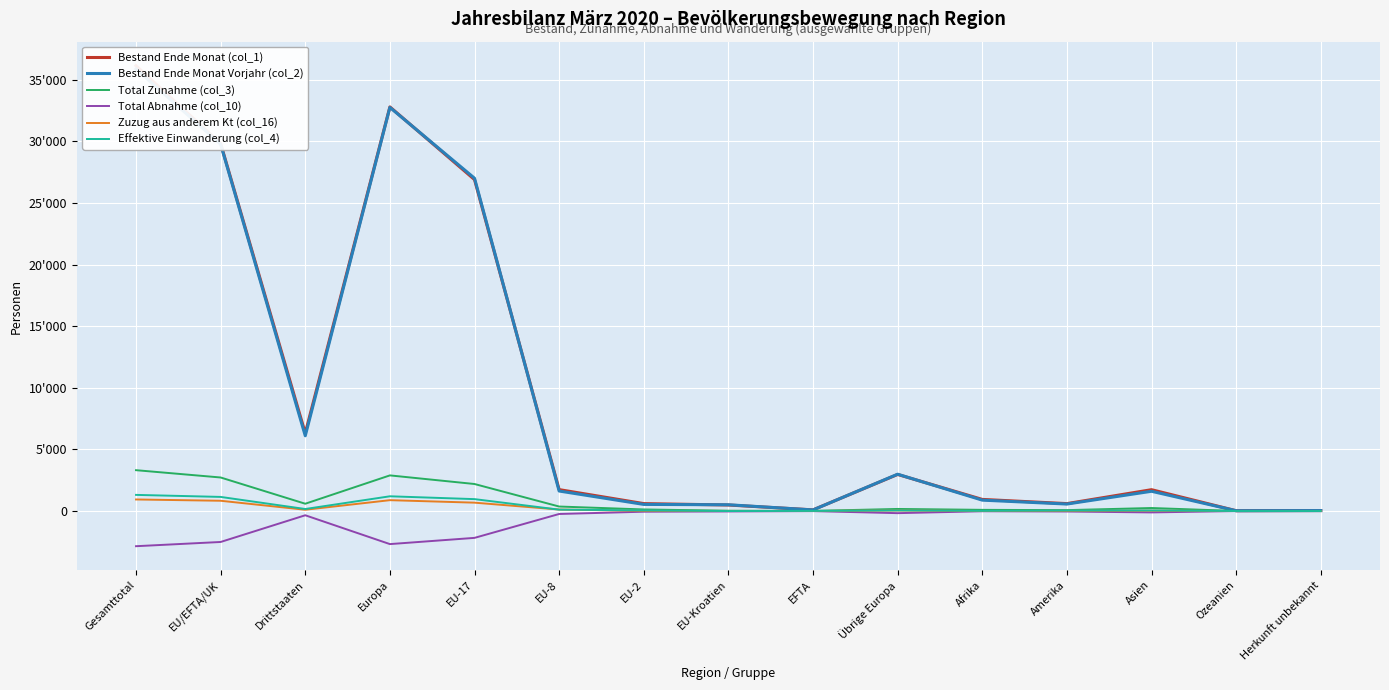

What is the label of the 14th point from the right?

EU/EFTA/UK